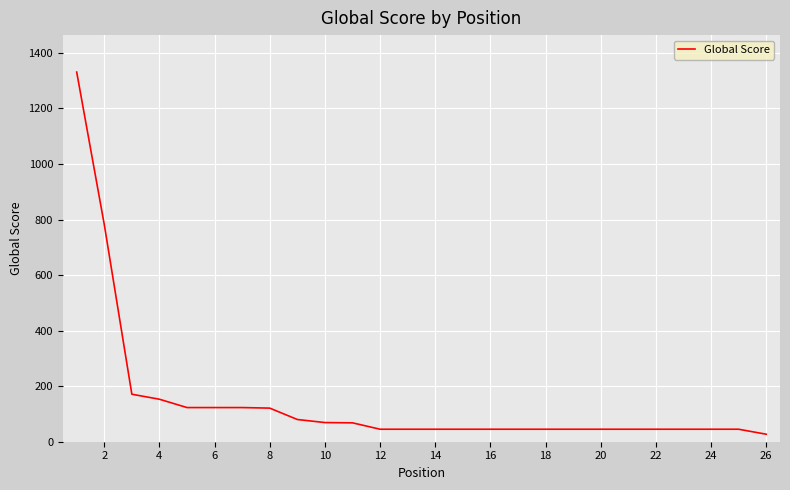

What is the greatest value displayed?

1331